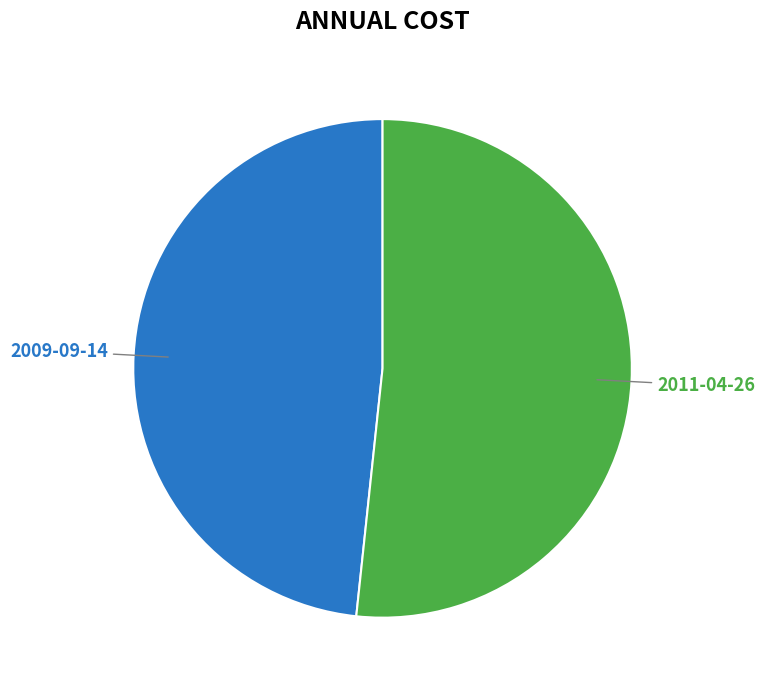

How many slices are in this pie chart?

2